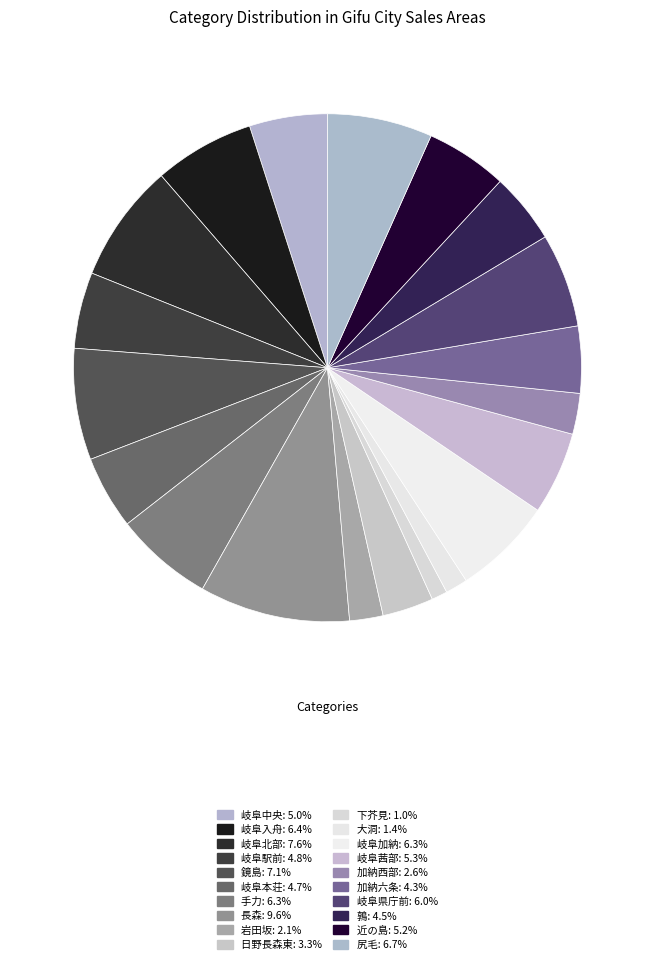

How many segments does this pie chart have?

20